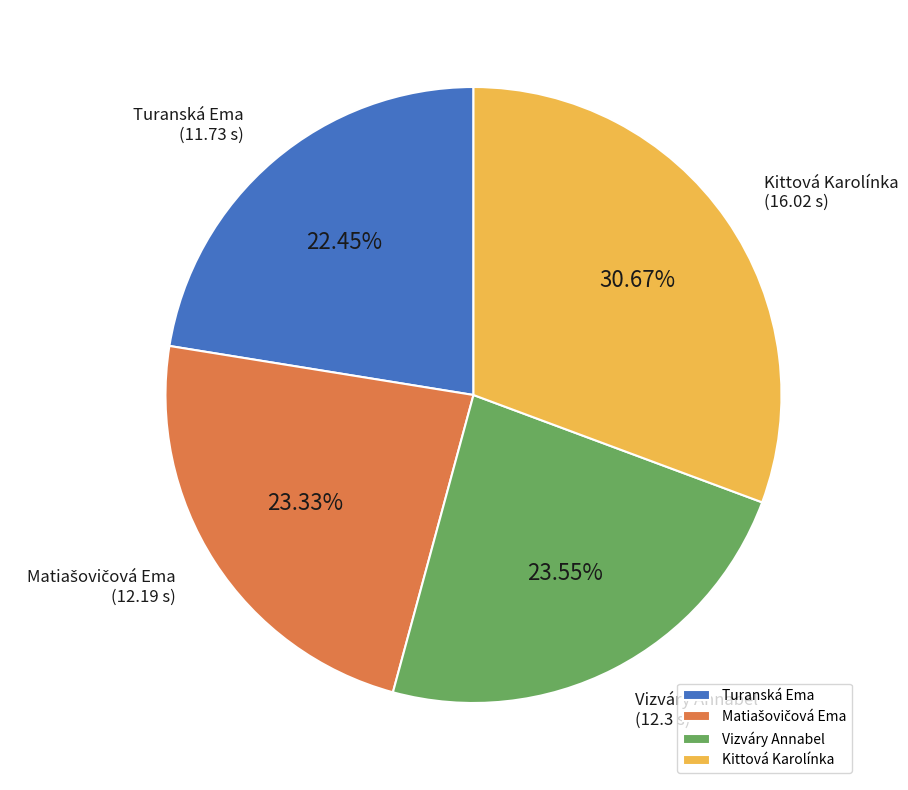

Count the number of slices in the pie.

4